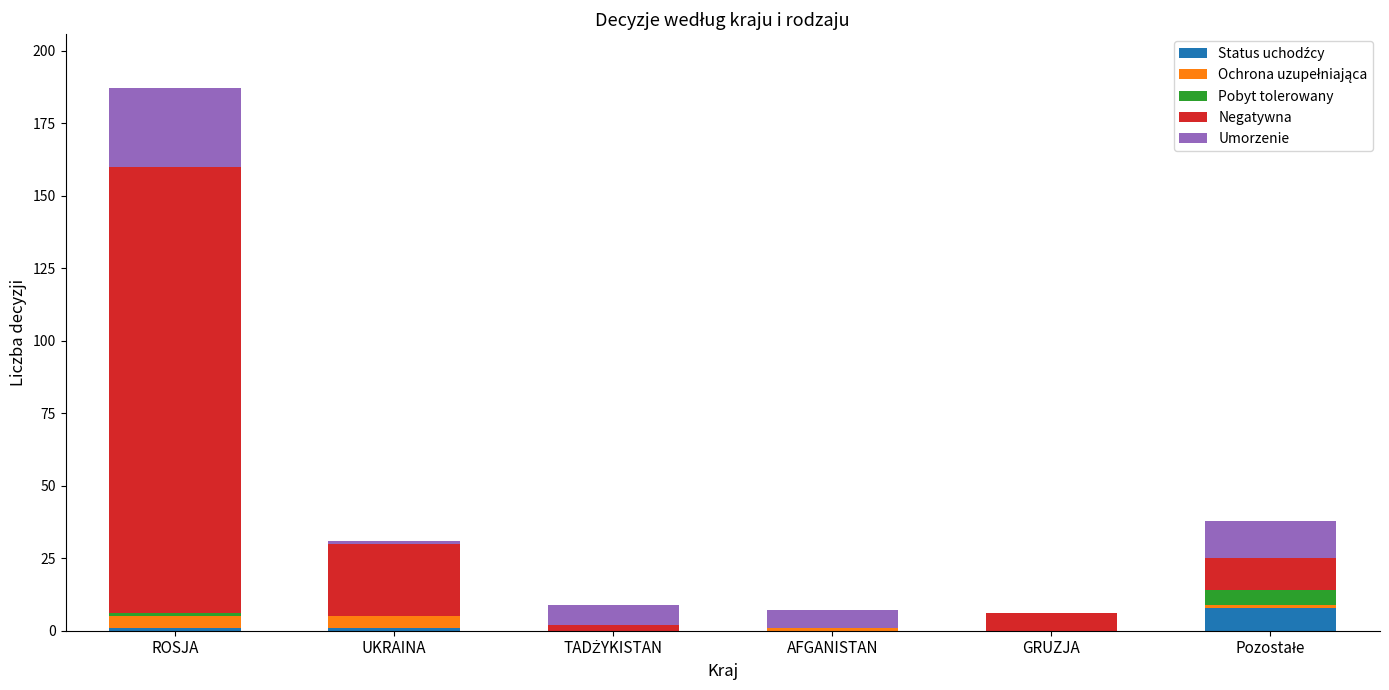

At which category is the sum across all series the highest?

ROSJA